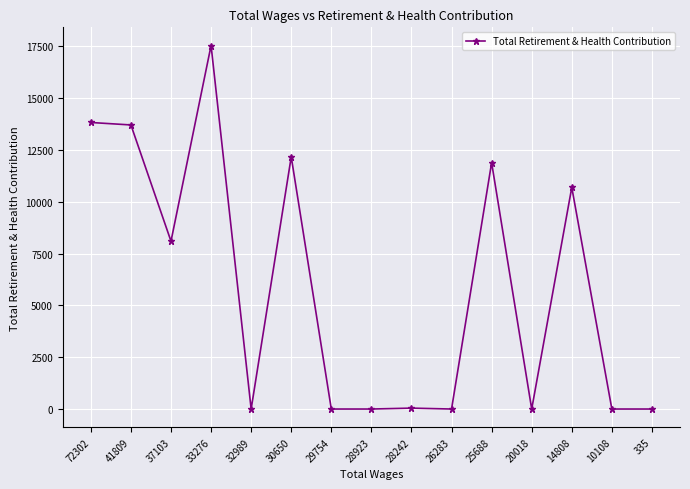

How many data points does each series have?

15